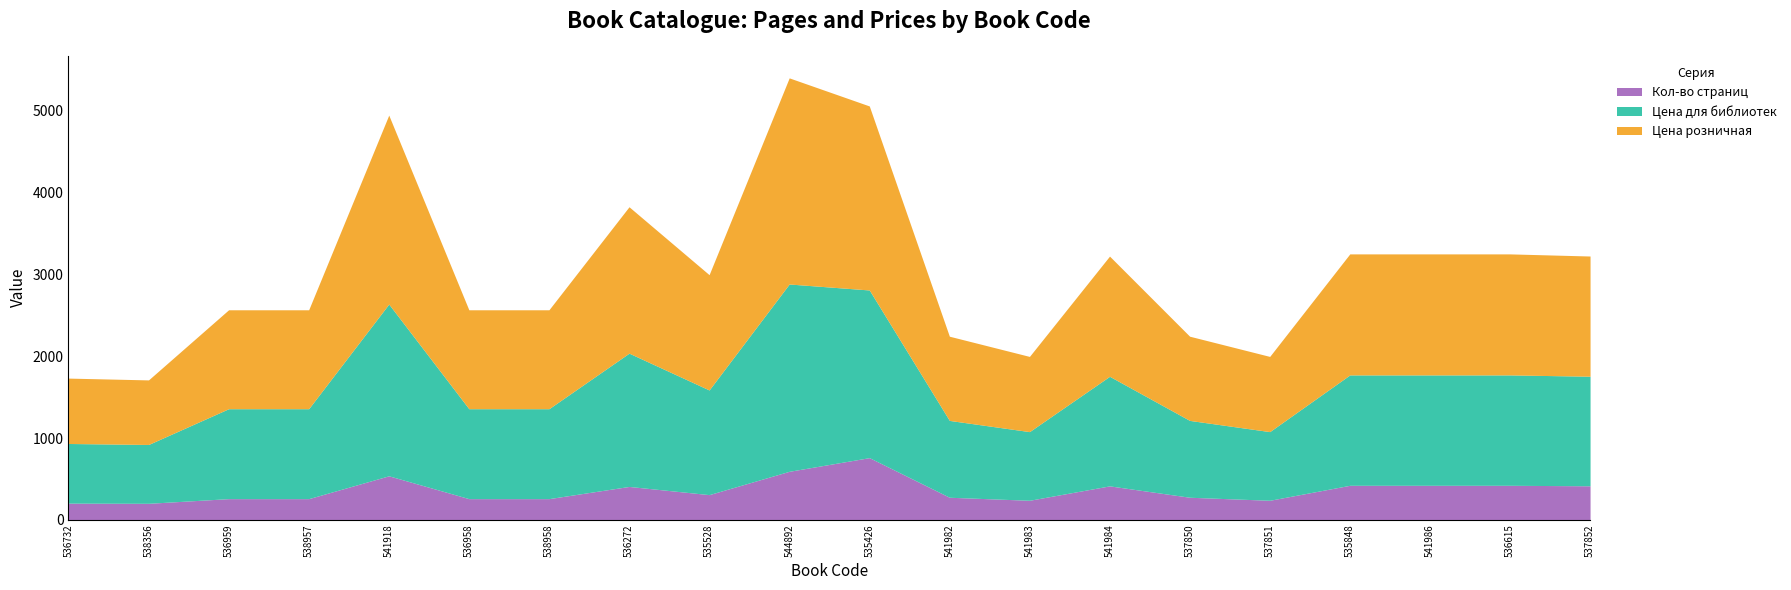

Reading right to left, what are all the values shown in this chart?

Кол-во страниц: 416	422	422	422	239	276	415	239	276	760	593	308	408	259	259	538	259	259	202	204
Цена для библиотек: 1339	1349	1349	1349	839	939	1339	839	939	2049	2289	1279	1629	1099	1099	2099	1099	1099	719	729
Цена розничная: 1469	1479	1479	1479	919	1029	1469	919	1029	2249	2519	1409	1789	1209	1209	2309	1209	1209	789	799